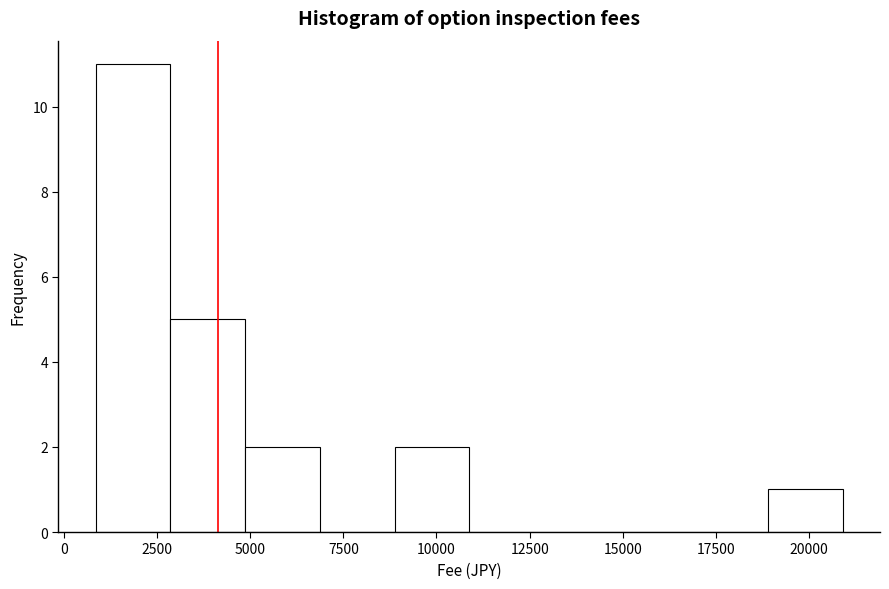

Reading left to right, transcribe this chart: for each bar, give the range it covers on the x-axis and its height. Neither the bar edges nor the heights are printed on the chart, so give them approximately, as read against the axes.

1000 to 3000: 11
3000 to 5000: 5
5000 to 7000: 2
7000 to 9000: 0
9000 to 11000: 2
11000 to 13000: 0
13000 to 15000: 0
15000 to 17000: 0
17000 to 19000: 0
19000 to 21000: 1